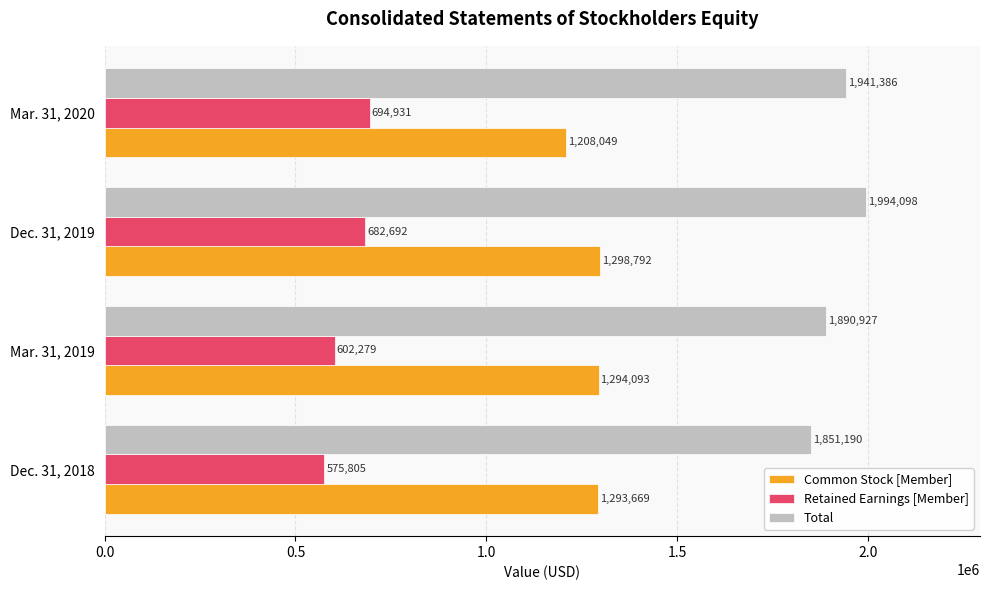

Rank the series by their maximum value, from highest to lowest.

Total, Common Stock [Member], Retained Earnings [Member]